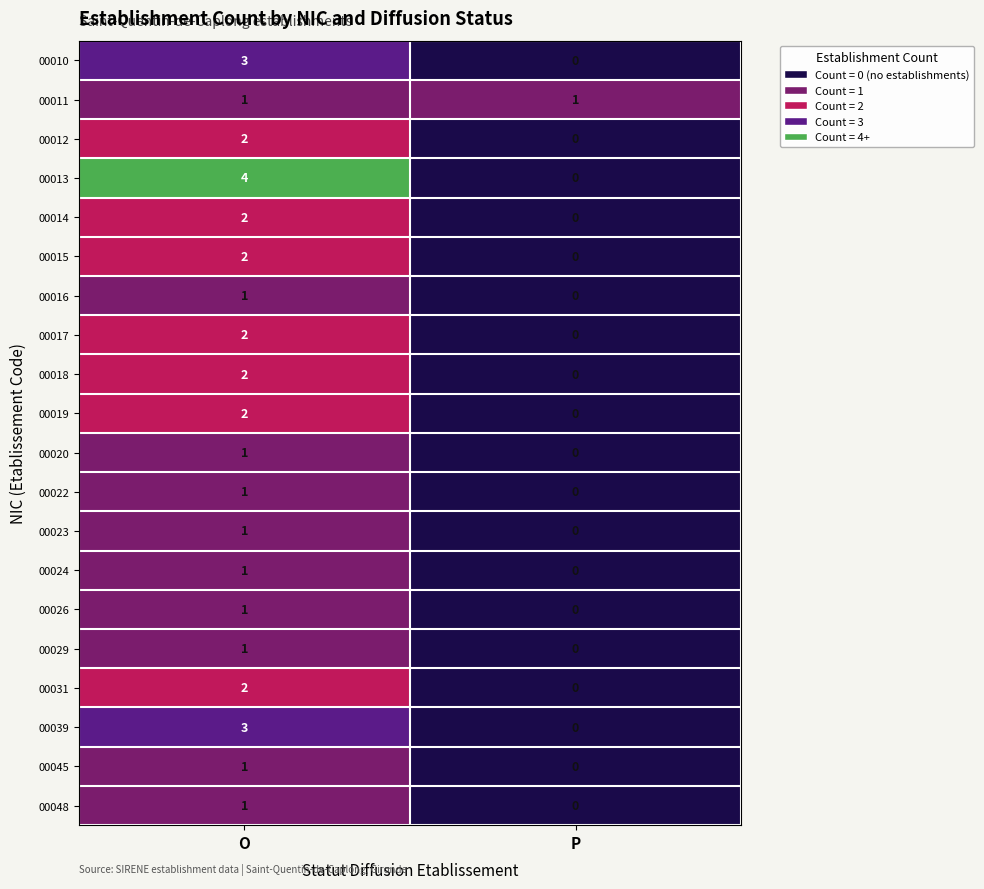

What is the sum of the 00039 values at P and O?

3